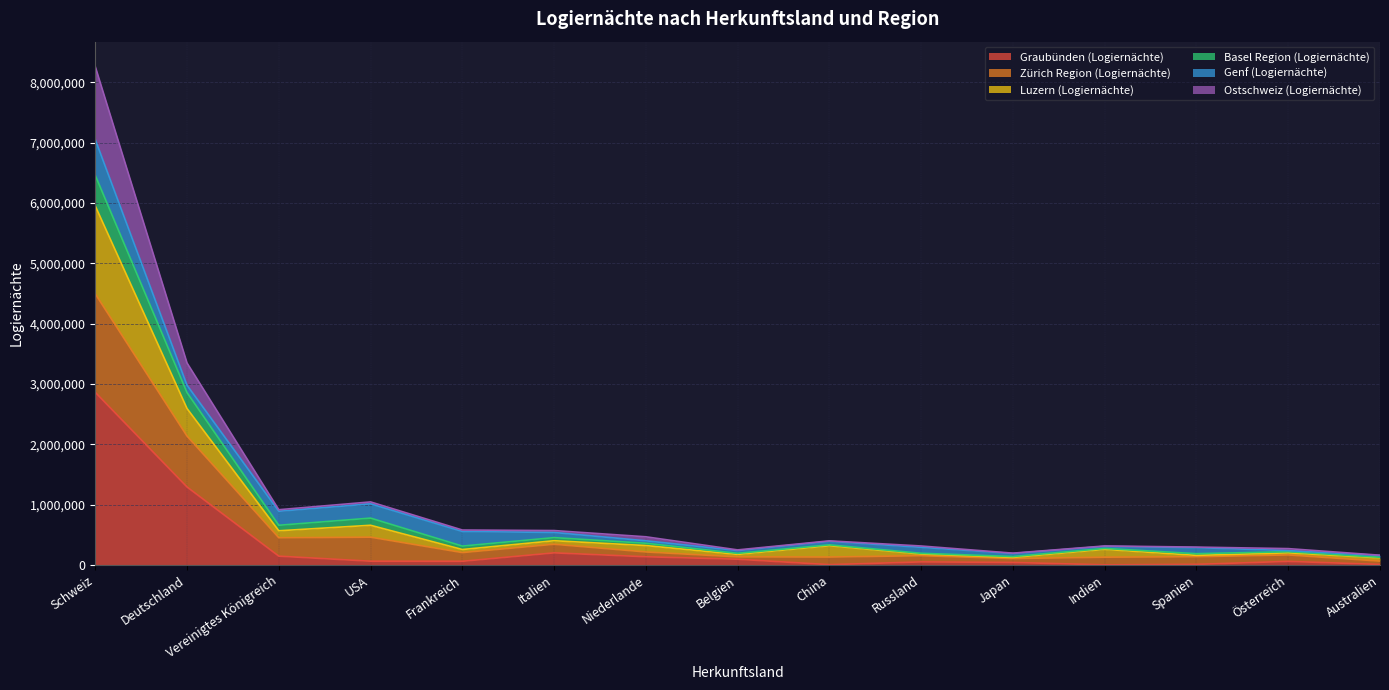

Which category has the highest value in the Graubünden (Logiernächte) series?

Schweiz